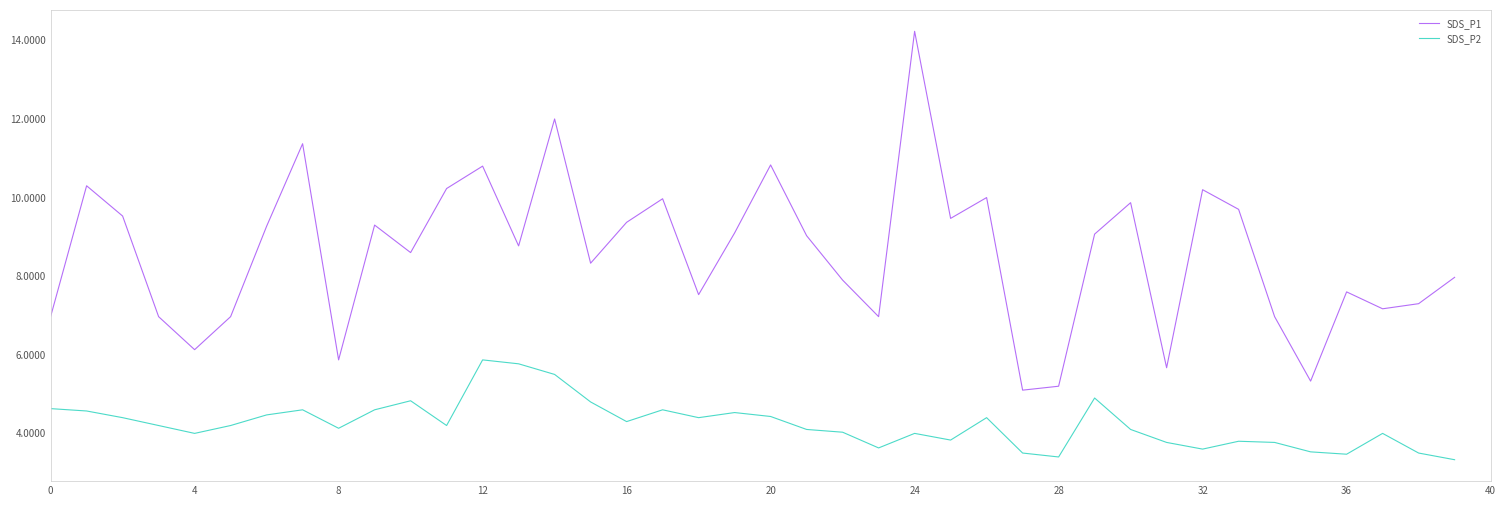

What is the highest value of the SDS_P2 series?

5.9